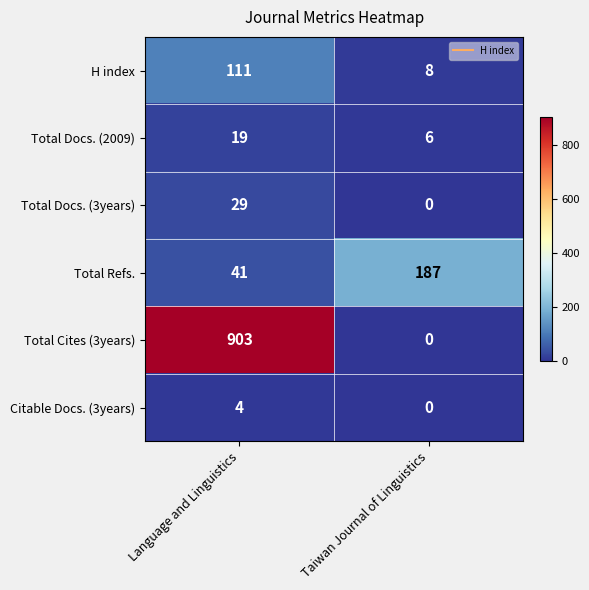

Reading right to left, extract all data points from this chart.

H index: 8	111
Total Docs. (2009): 6	19
Total Docs. (3years): 0	29
Total Refs.: 187	41
Total Cites (3years): 0	903
Citable Docs. (3years): 0	4